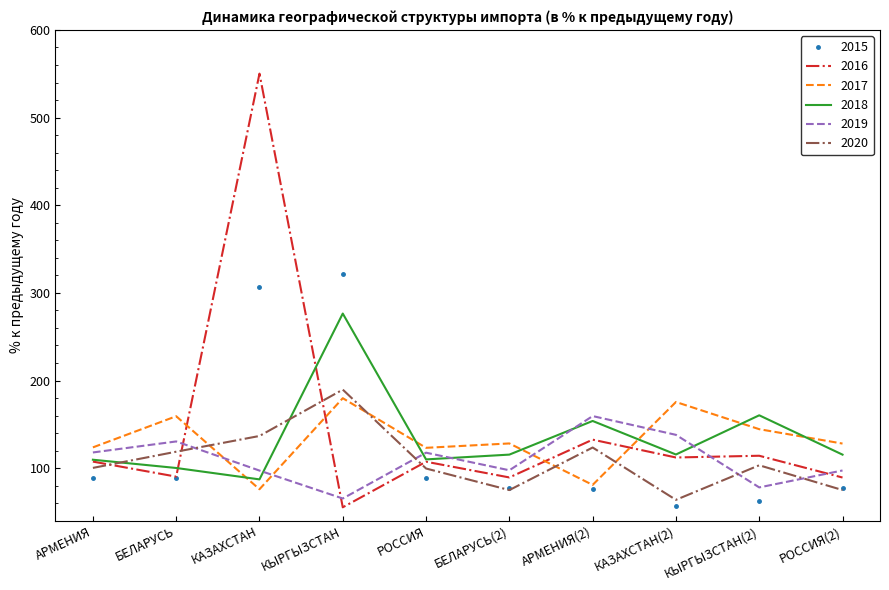

True or false: 2019 has a value of 37.8 at БЕЛАРУСЬ.

False